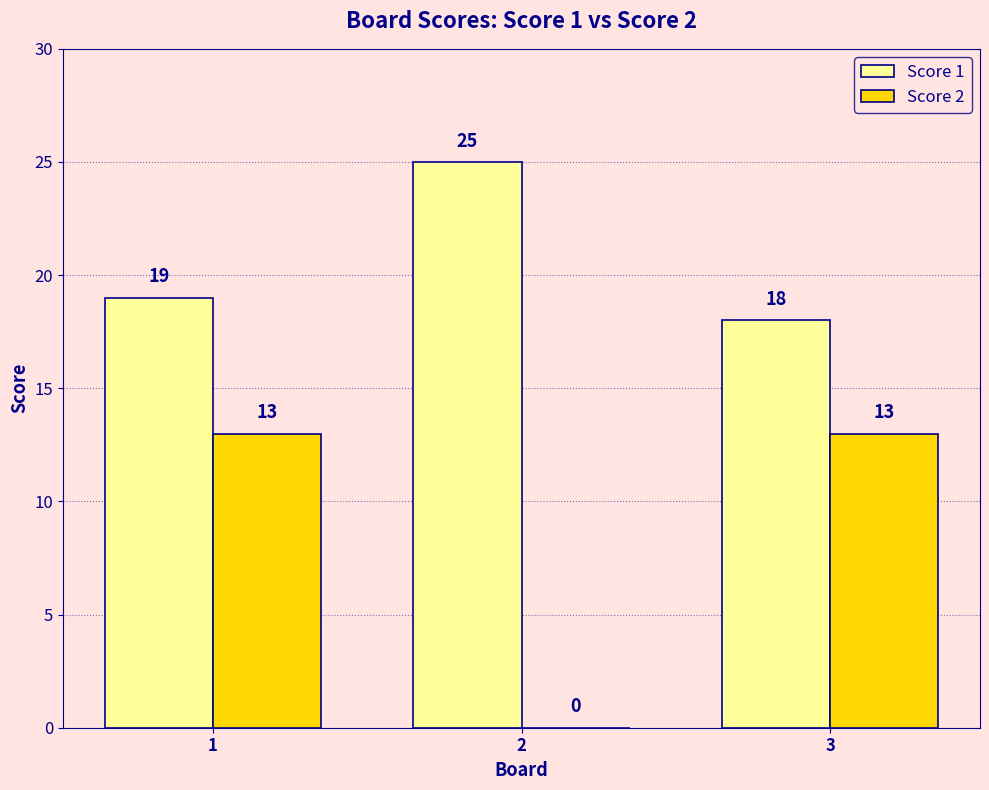

Which series has the widest spread of values?

Score 2